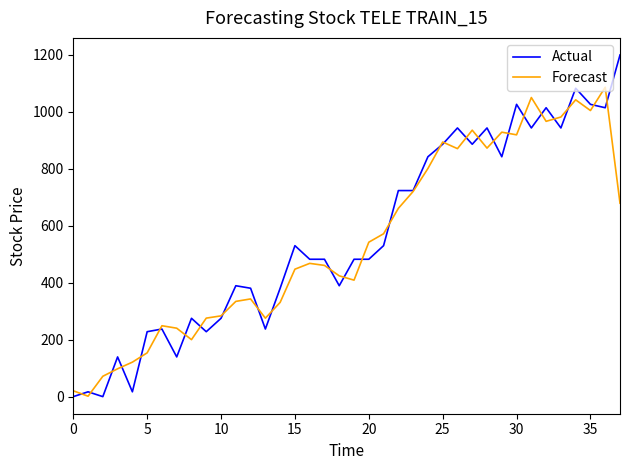

What is the highest value of the Actual series?

1200.0